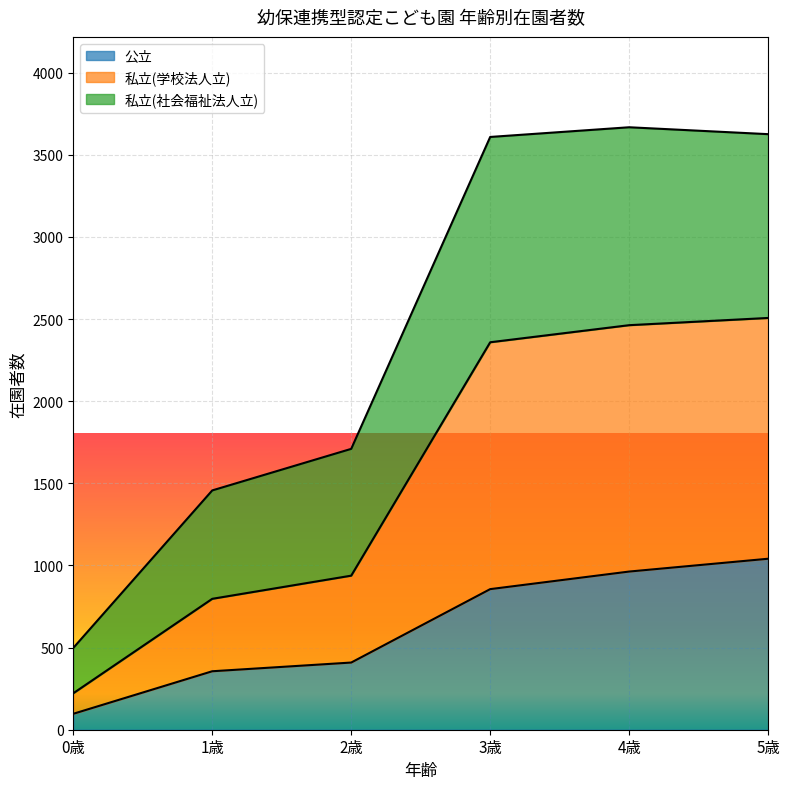

What is the sum of all 公立 values?

3722